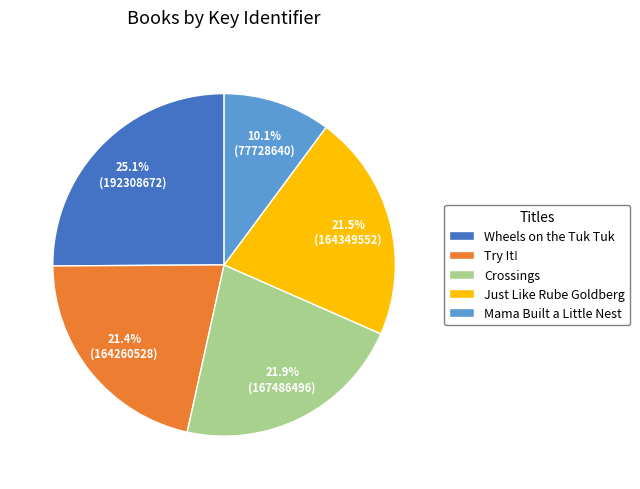

Does Wheels on the Tuk Tuk represent more than half of the total?

No